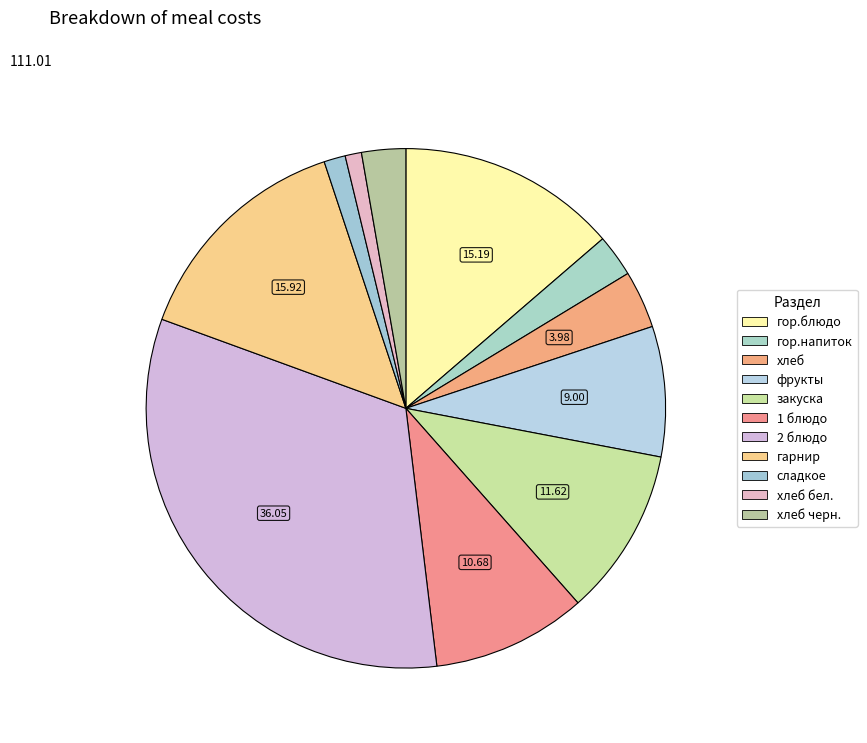

Rank the categories by value from lowest to highest.

хлеб бел., сладкое, гор.напиток, хлеб черн., хлеб, фрукты, 1 блюдо, закуска, гор.блюдо, гарнир, 2 блюдо